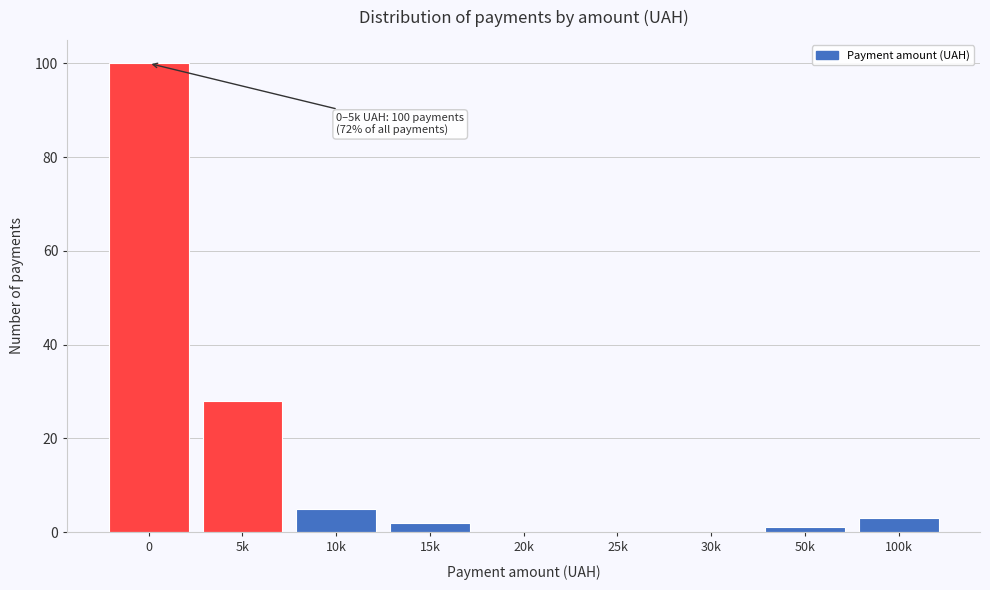

Reading right to left, list all the values displayed in this chart.

100k=3	50k=1	30k=0	25k=0	20k=0	15k=2	10k=5	5k=28	0=100